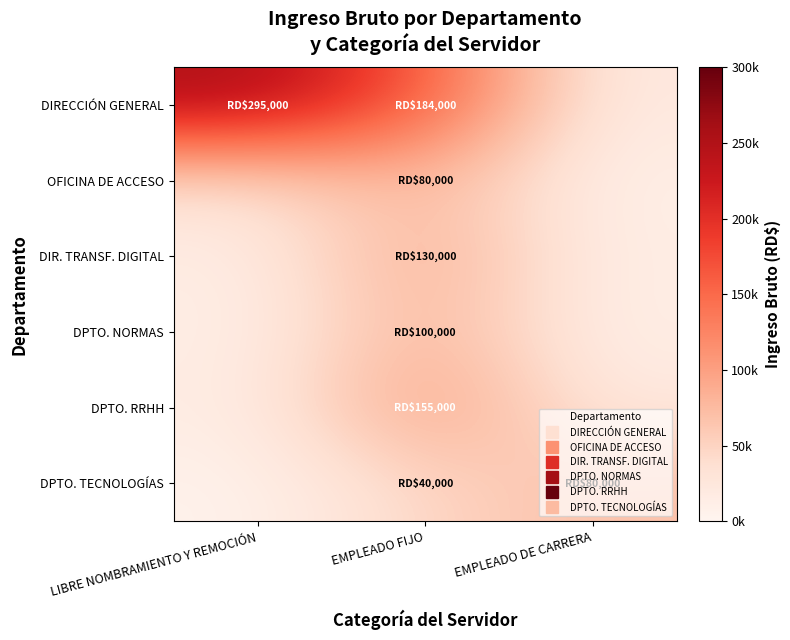

Between LIBRE NOMBRAMIENTO Y REMOCIÓN and EMPLEADO FIJO, which is larger?

LIBRE NOMBRAMIENTO Y REMOCIÓN